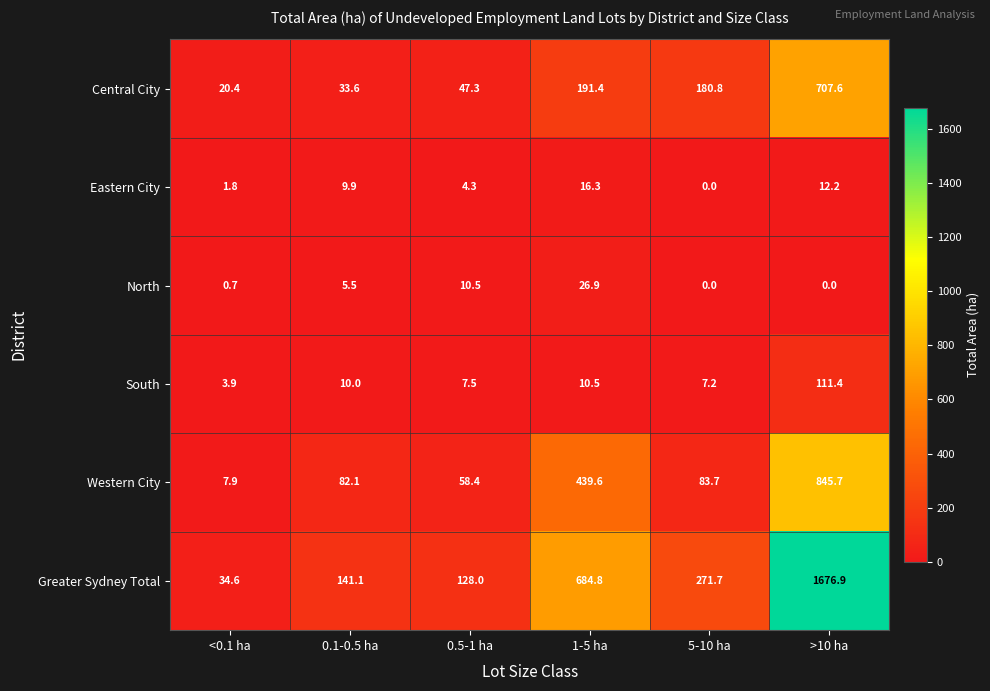

List the series in order of their peak value, highest first.

Greater Sydney Total, Western City, Central City, South, North, Eastern City